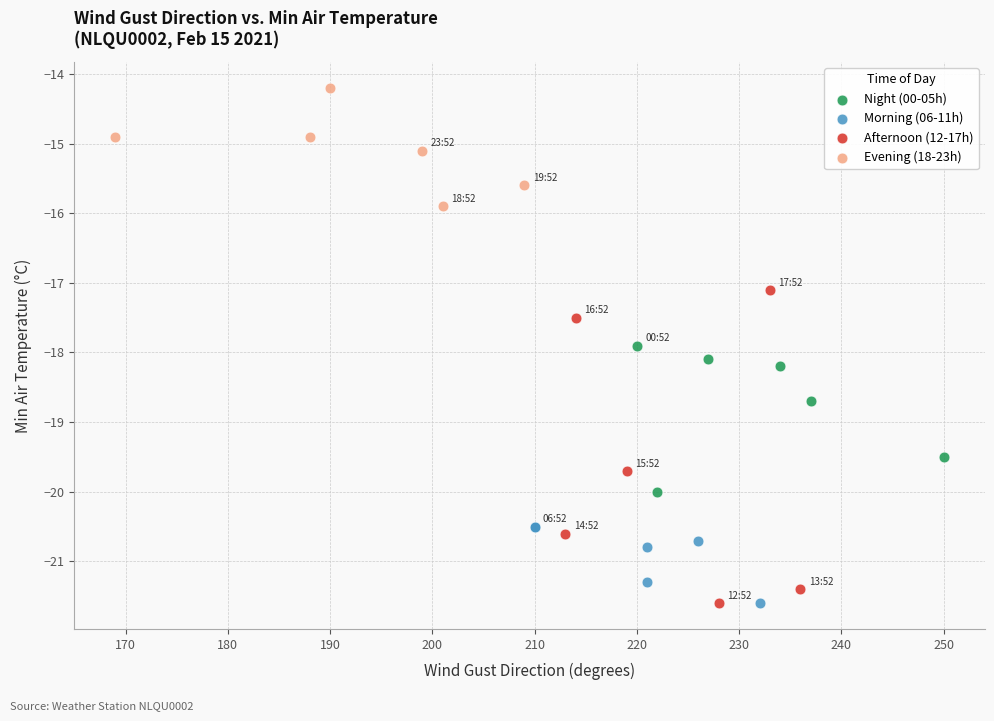

Which series has the largest Y range (max minus min)?

Afternoon (12-17h)